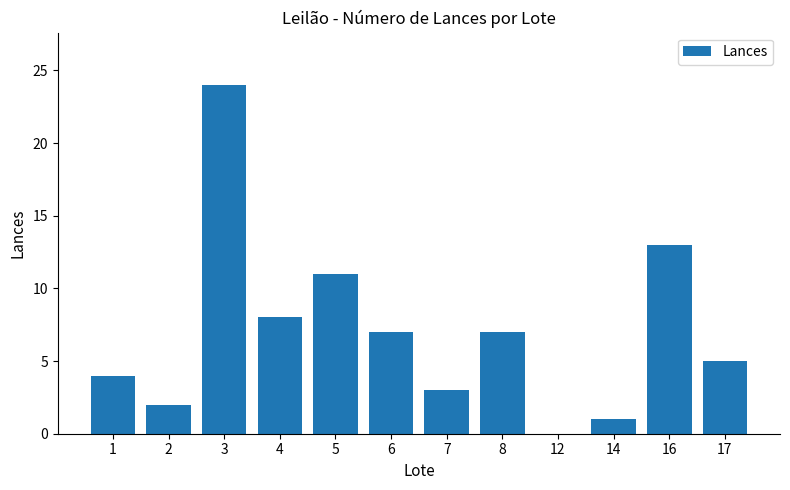

Reading left to right, extract all data points from this chart.

1=4	2=2	3=24	4=8	5=11	6=7	7=3	8=7	12=0	14=1	16=13	17=5